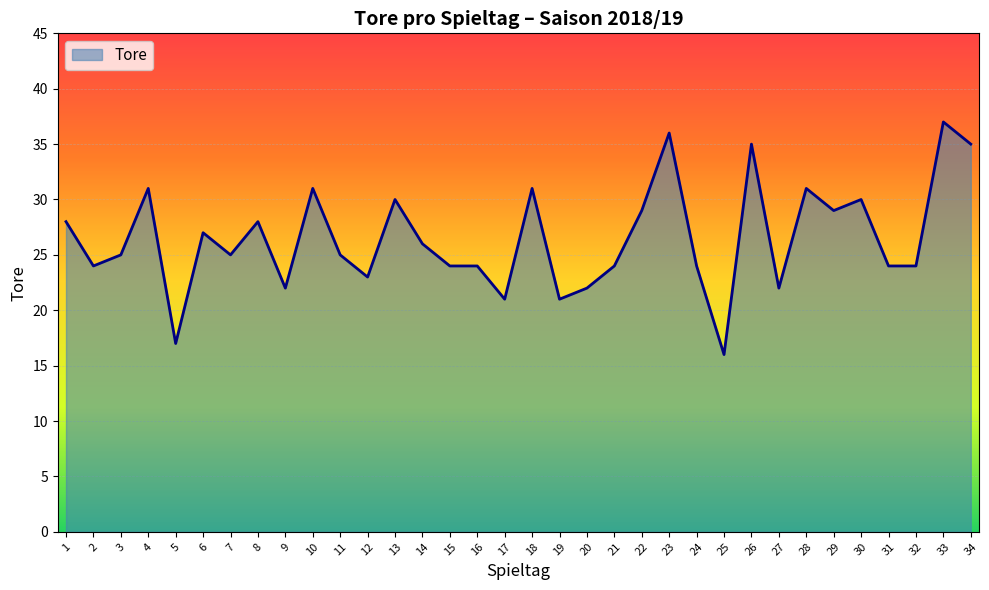

At which category does the chart reach its minimum across all series?

25